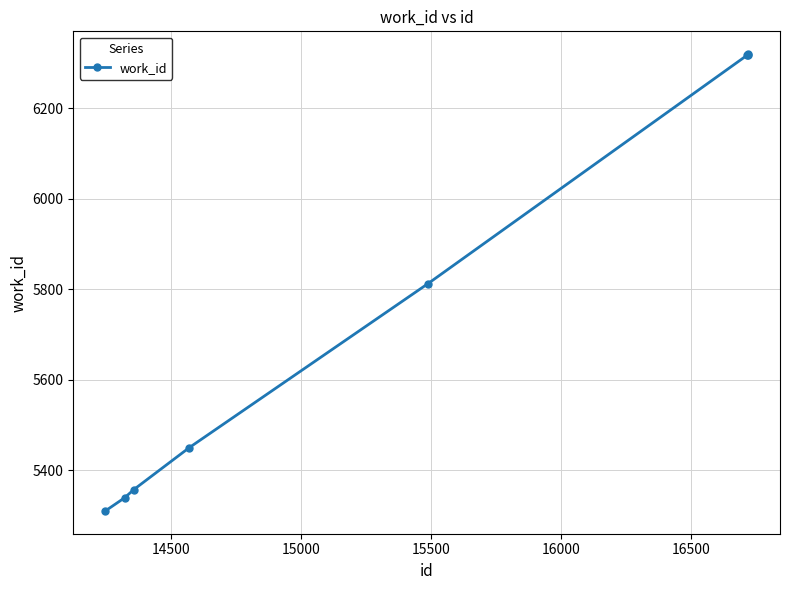

True or false: there are more than 2 points higher than both neighbors.

False